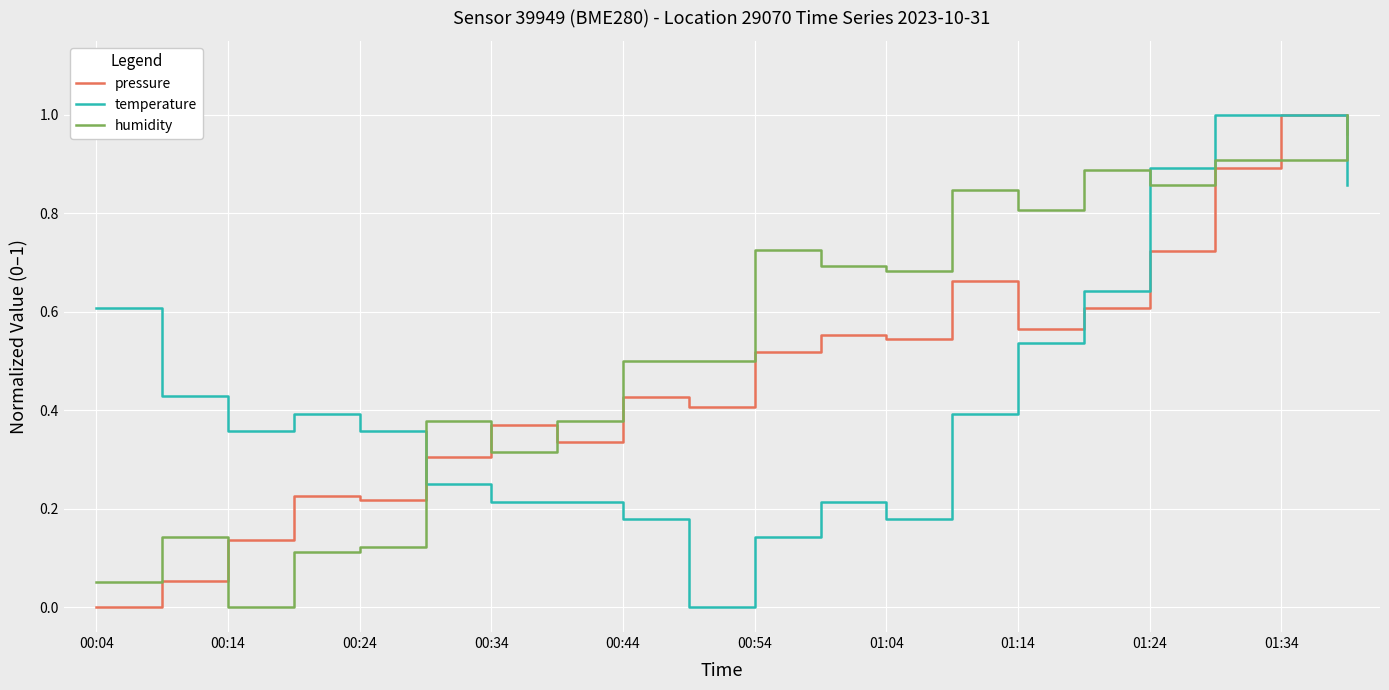

Which series ends up on top after the final intersection of humidity and temperature?

humidity